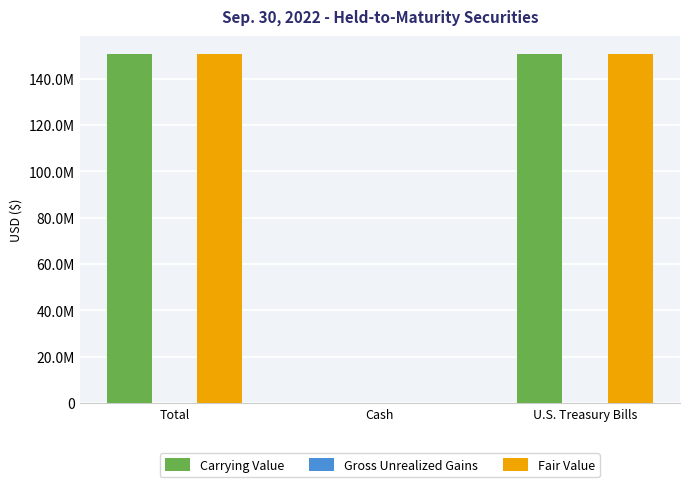

What is the value of the Carrying Value bar at the 2nd from the left?

320